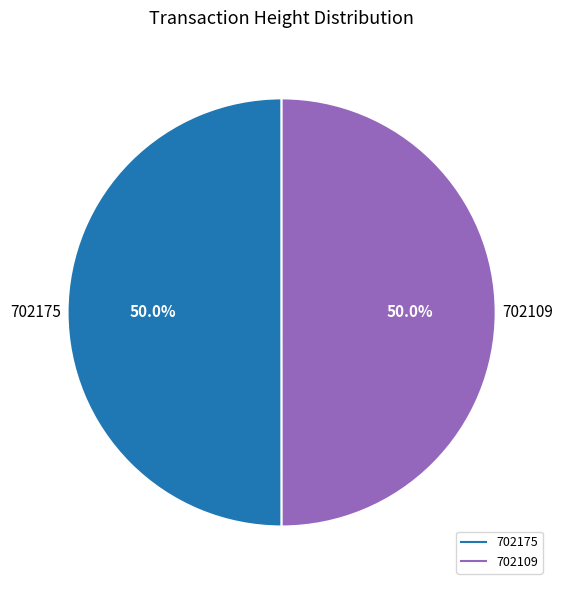

What percentage is the 702175 slice, to the nearest percent?

50%